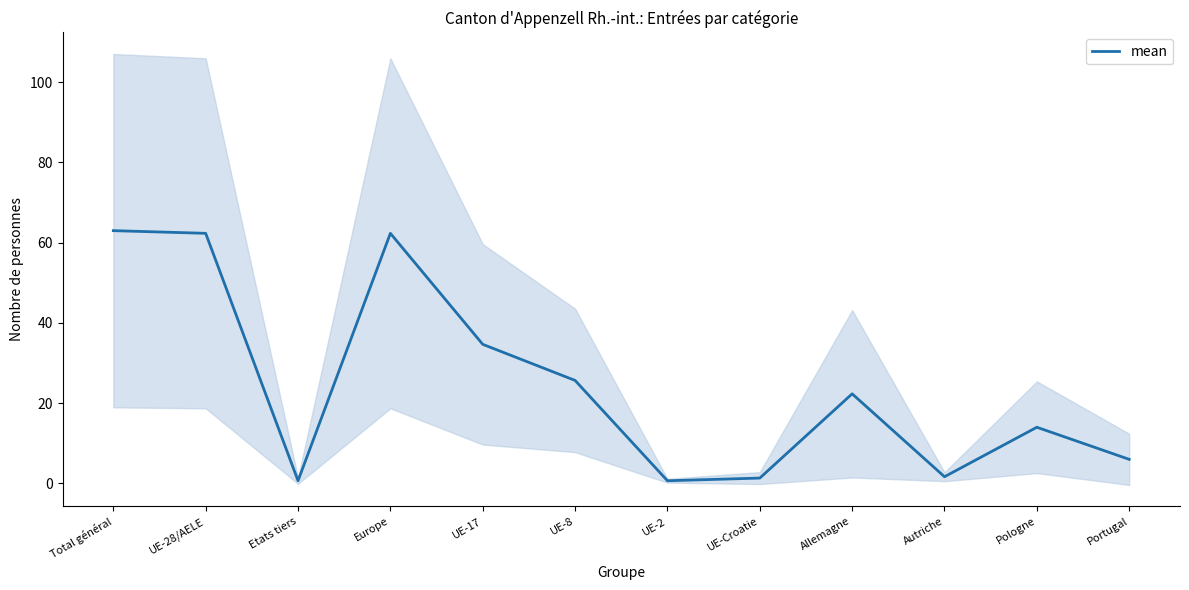

True or false: the data shows 19.1 at UE-17.

False